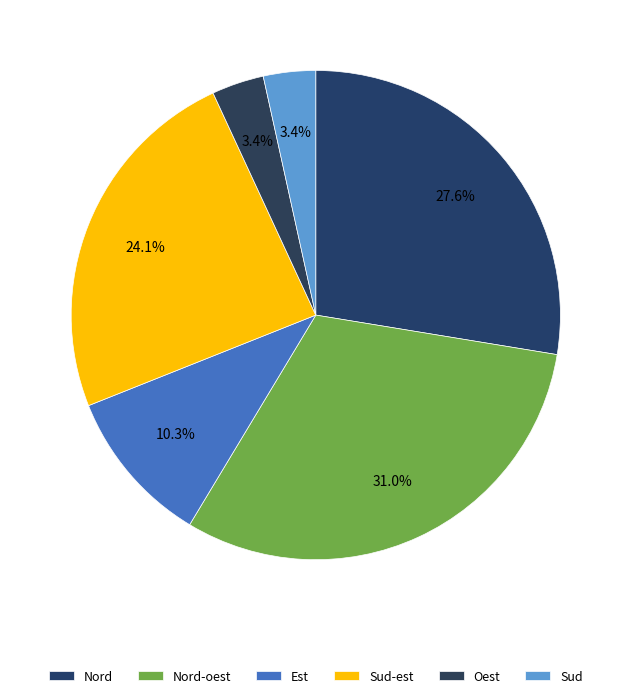

Which slice is the smallest?

Oest